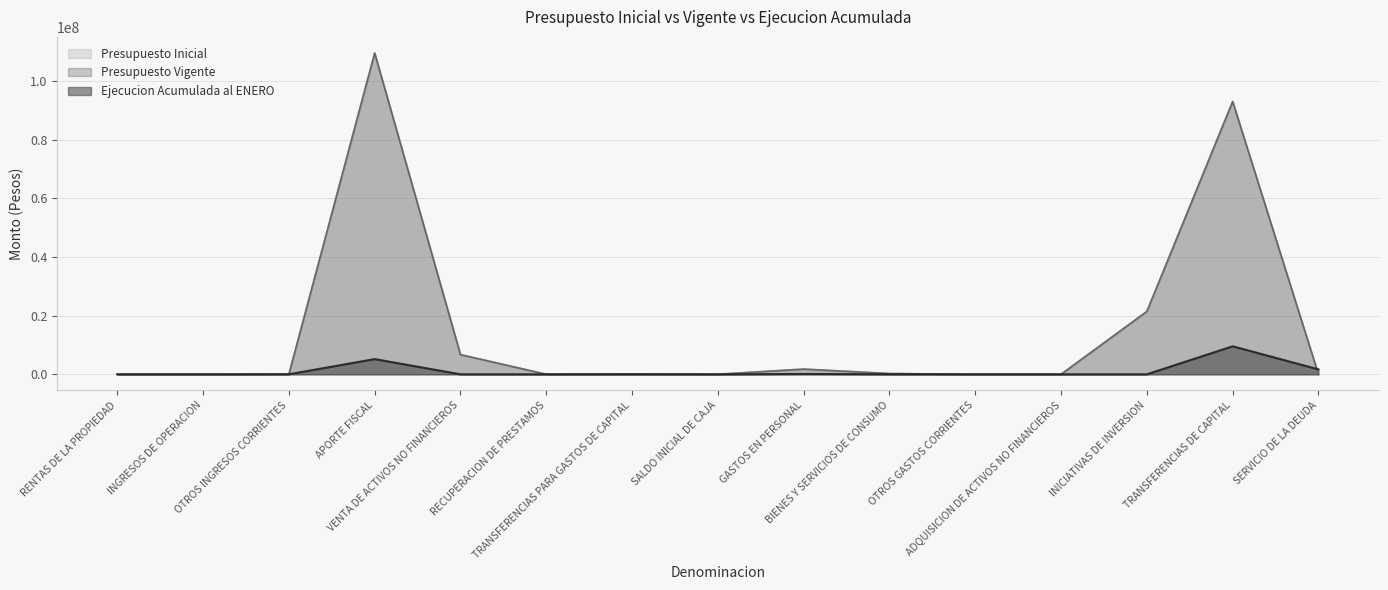

True or false: Presupuesto Inicial and Ejecucion Acumulada al ENERO cross at least once.

True